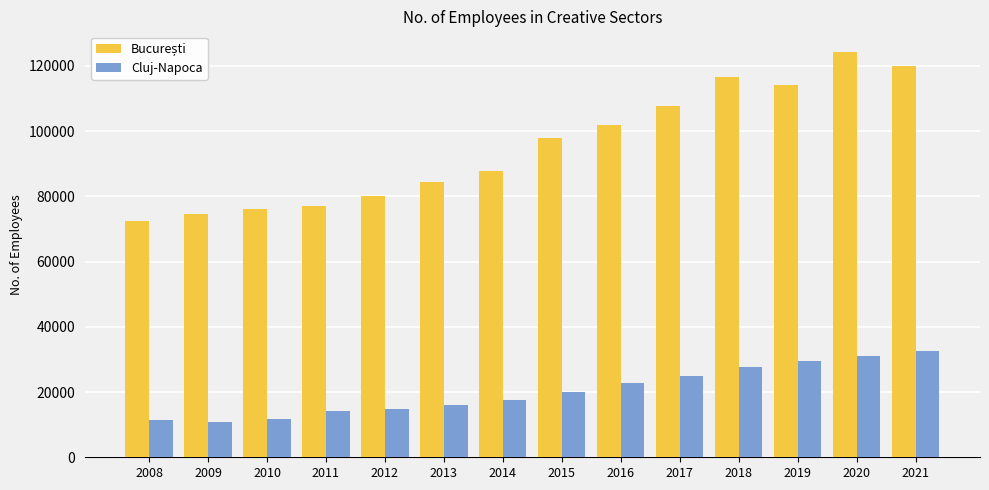

How many values in the Cluj-Napoca series are below 20167?

7